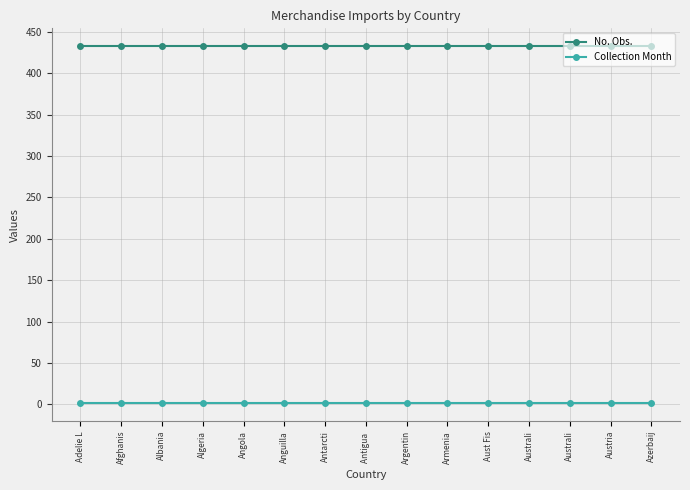

The Collection Month series shows 1 at Antarcti. True or false?

True